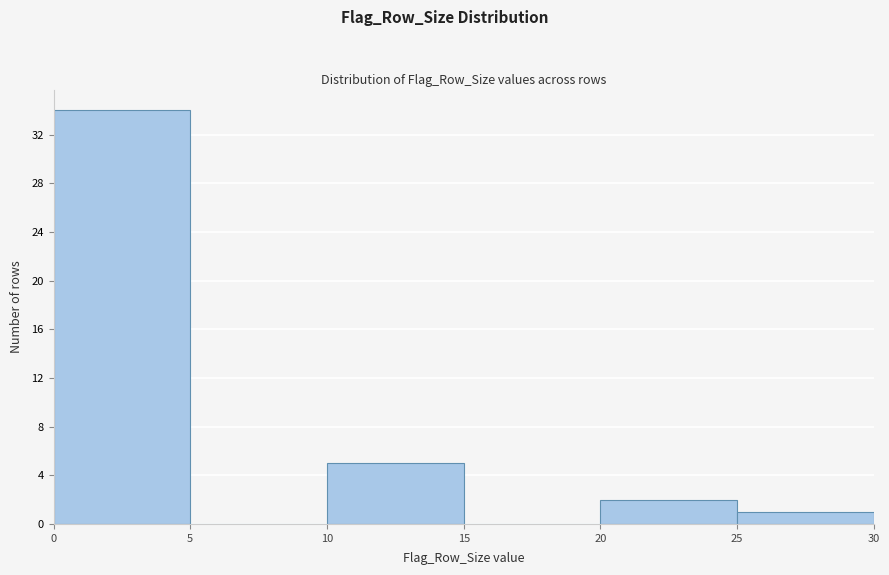

What is the height of the bar covering 20 to 25 on the x-axis? The values are not printed on the chart, so give them approximately, as read against the axis.

2